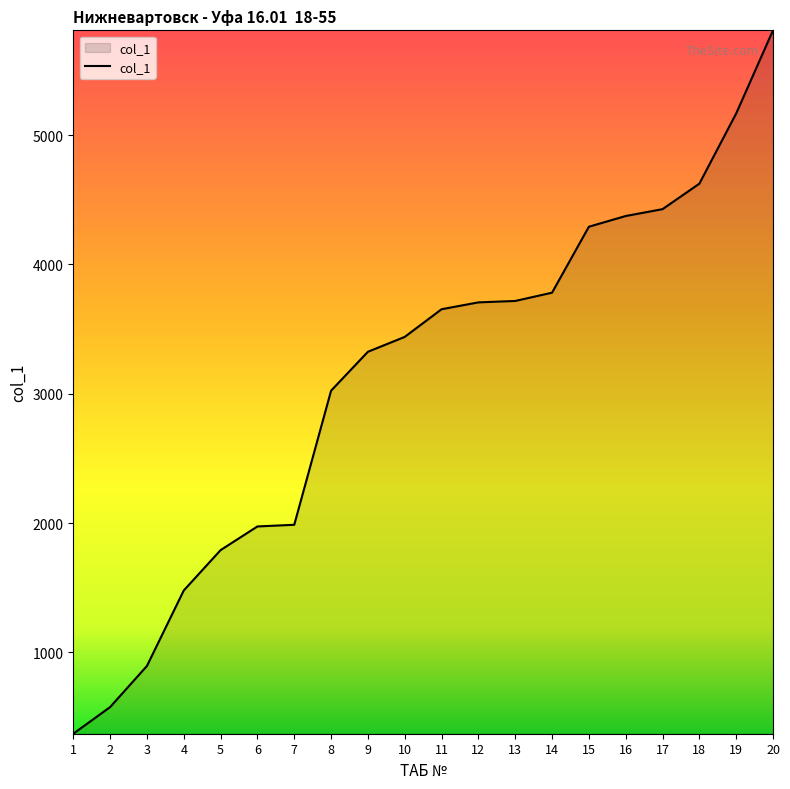

What is the maximum value shown in the chart?

5811